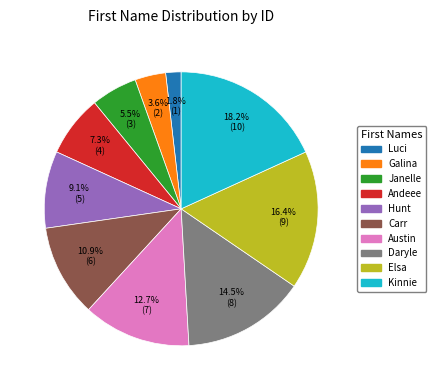

Approximately how many times larger is the value at Andeee compared to Hunt?

0.8